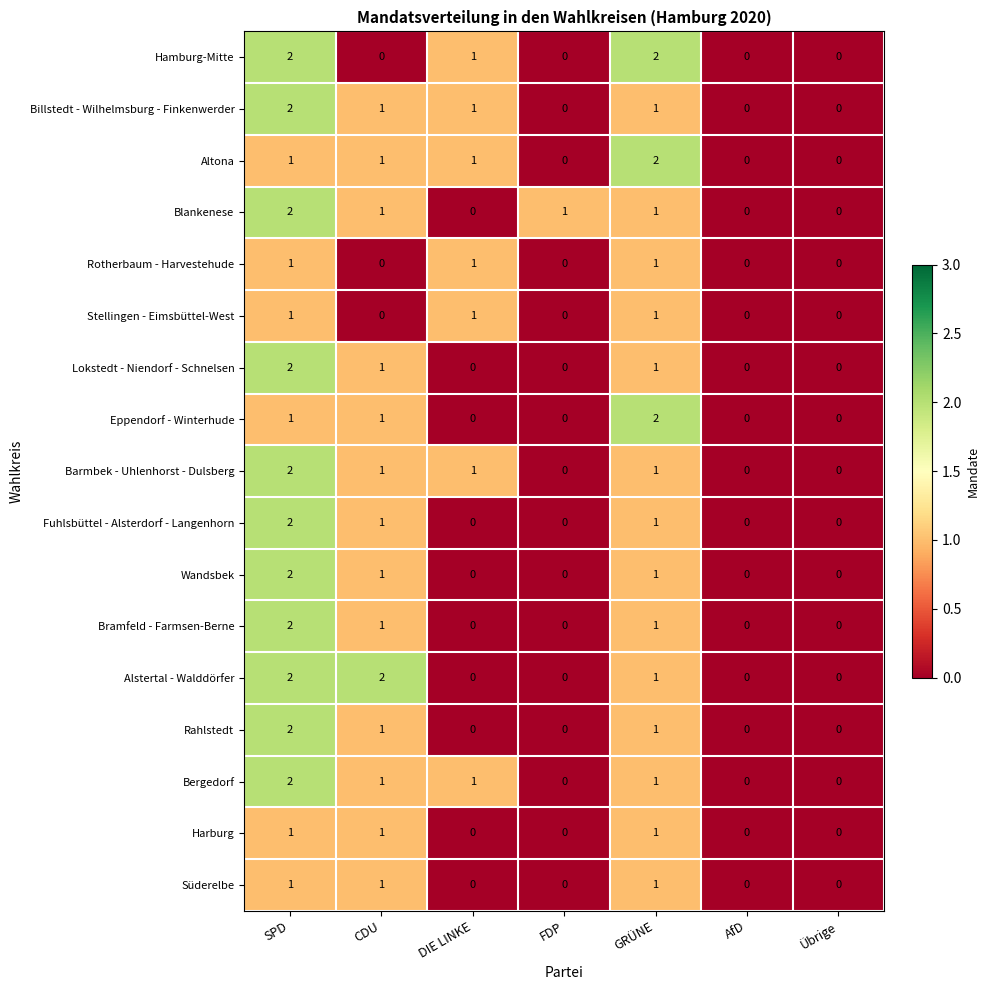

True or false: Hamburg-Mitte has a value of 0 at FDP.

True